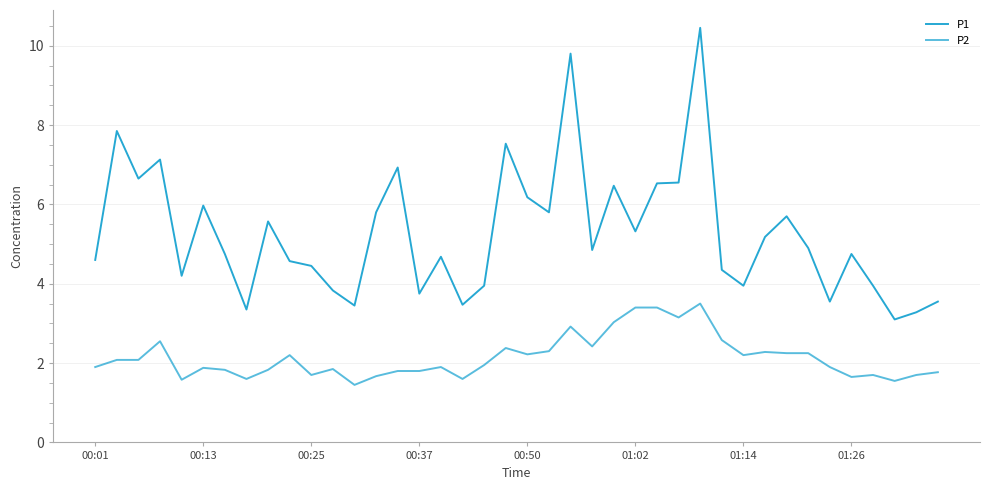

How many lines are shown in the chart?

2